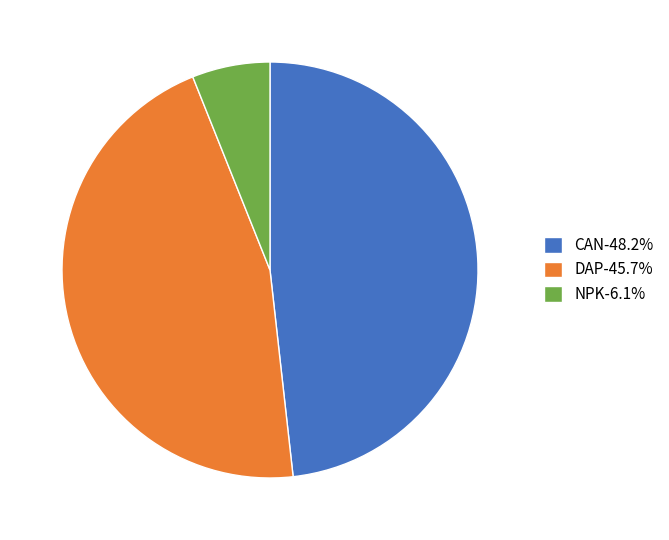

Is there any slice that represents more than half of the pie?

No